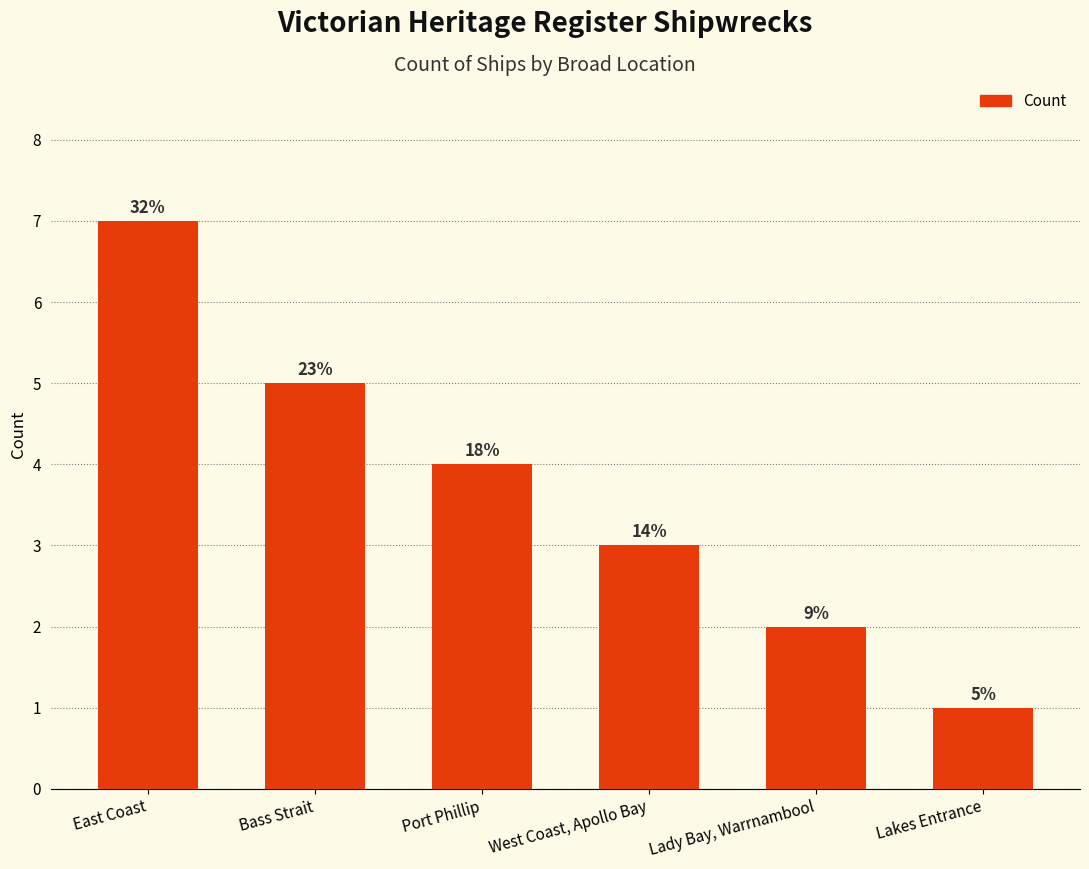

What is the difference between the maximum and minimum values?

6